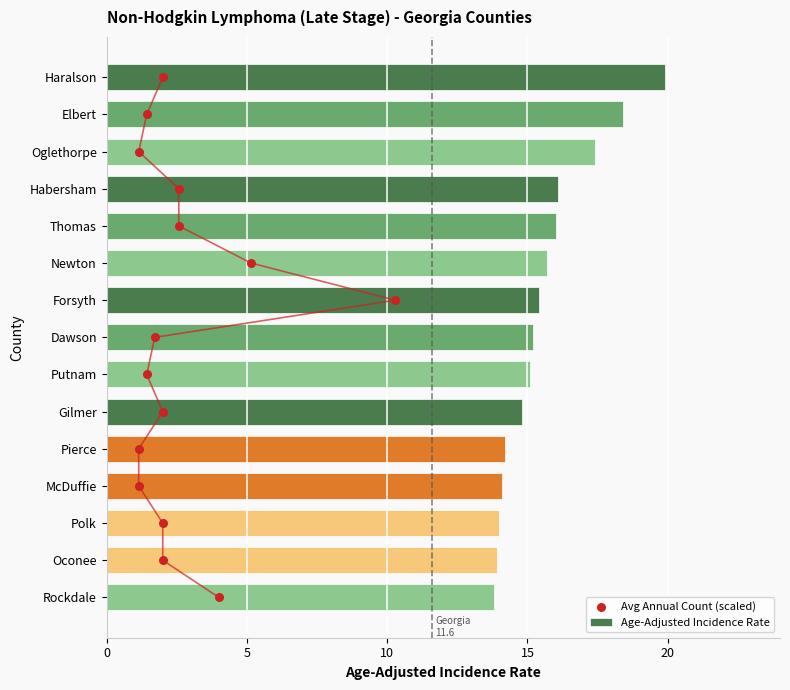

Which series reaches the minimum Y coordinate?

Avg Annual Count (scaled)